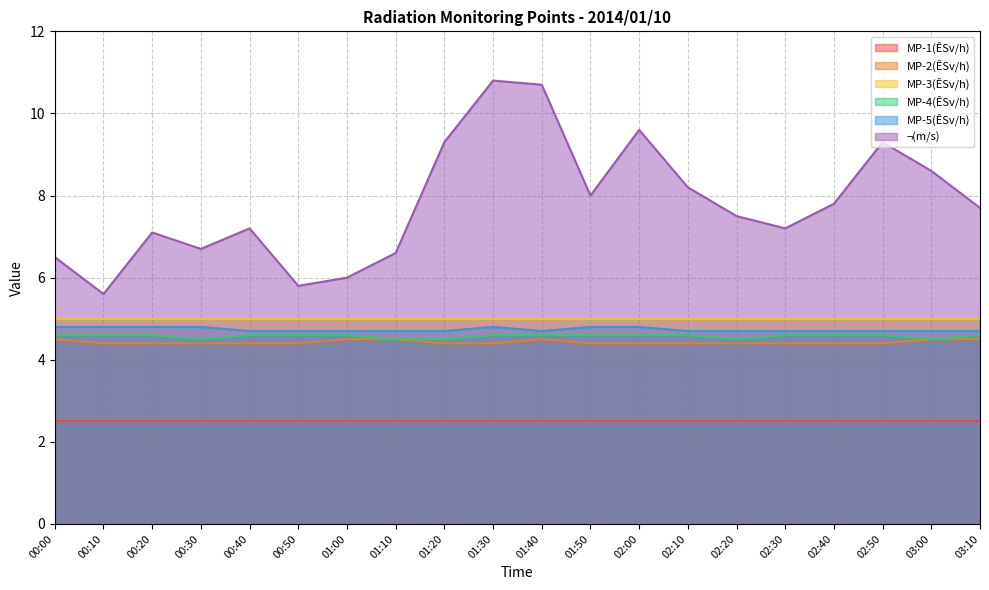

What is the spread (max minus min) of values at 00:10?

3.1